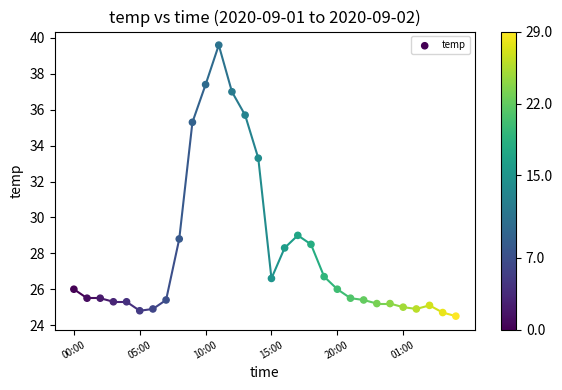

What is the range of Y values (max minus min)?

15.1